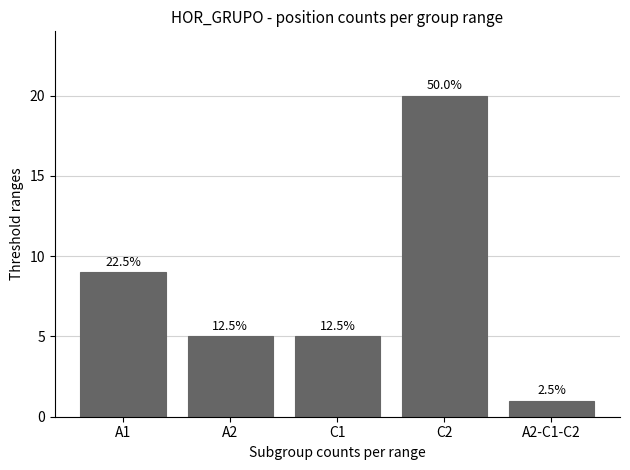

Which has a higher value, A2 or A1?

A1